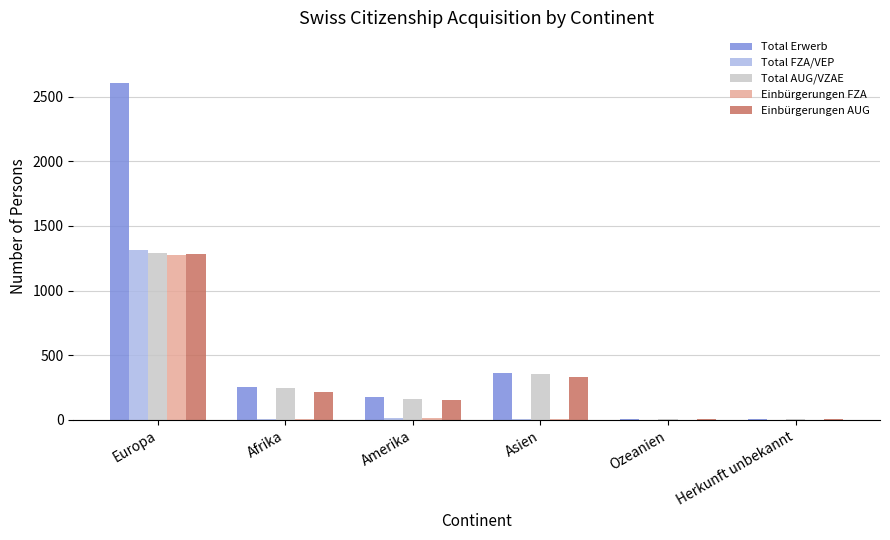

True or false: Total Erwerb has a value of 176 at Amerika.

True